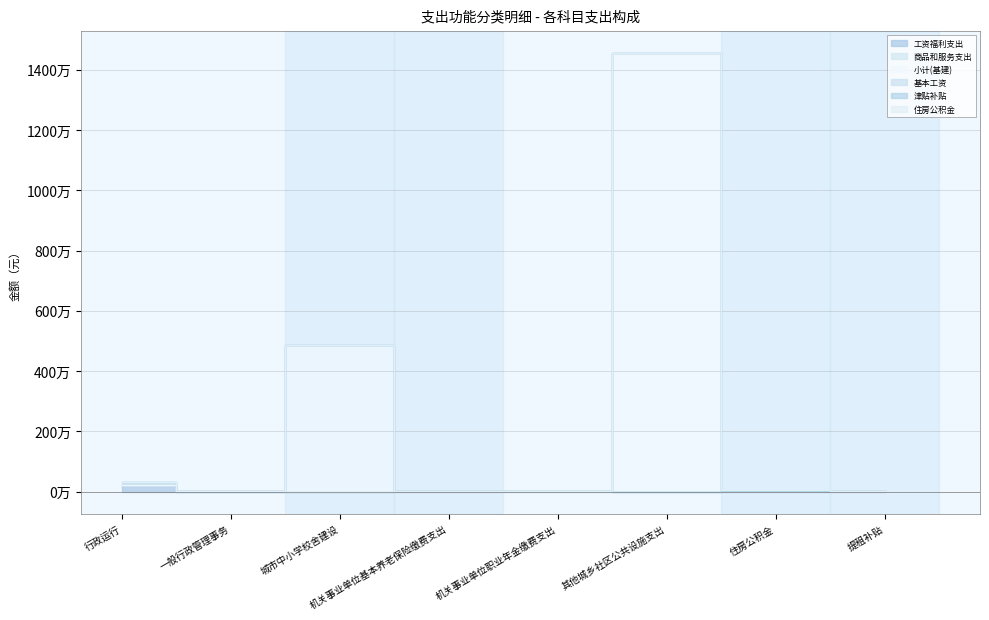

What is the difference between the 工资福利支出 values at 住房公积金 and 城市中小学校舍建设?

25279.2